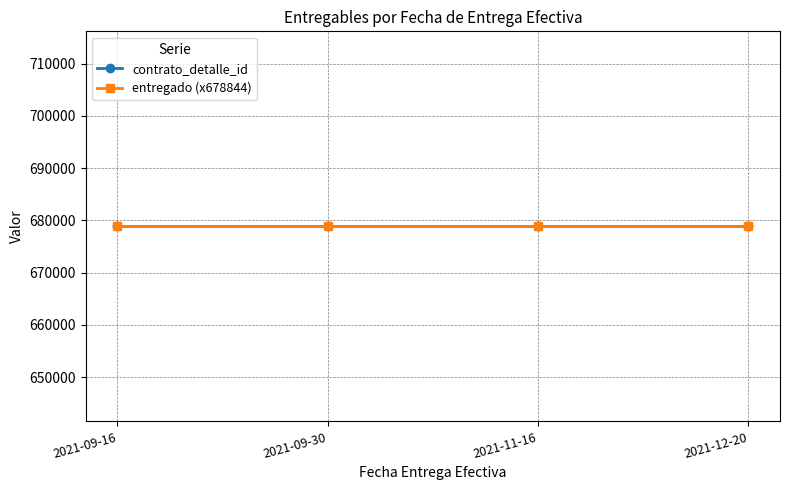

What is the difference between the highest and lowest values at 2021-12-20?

678843